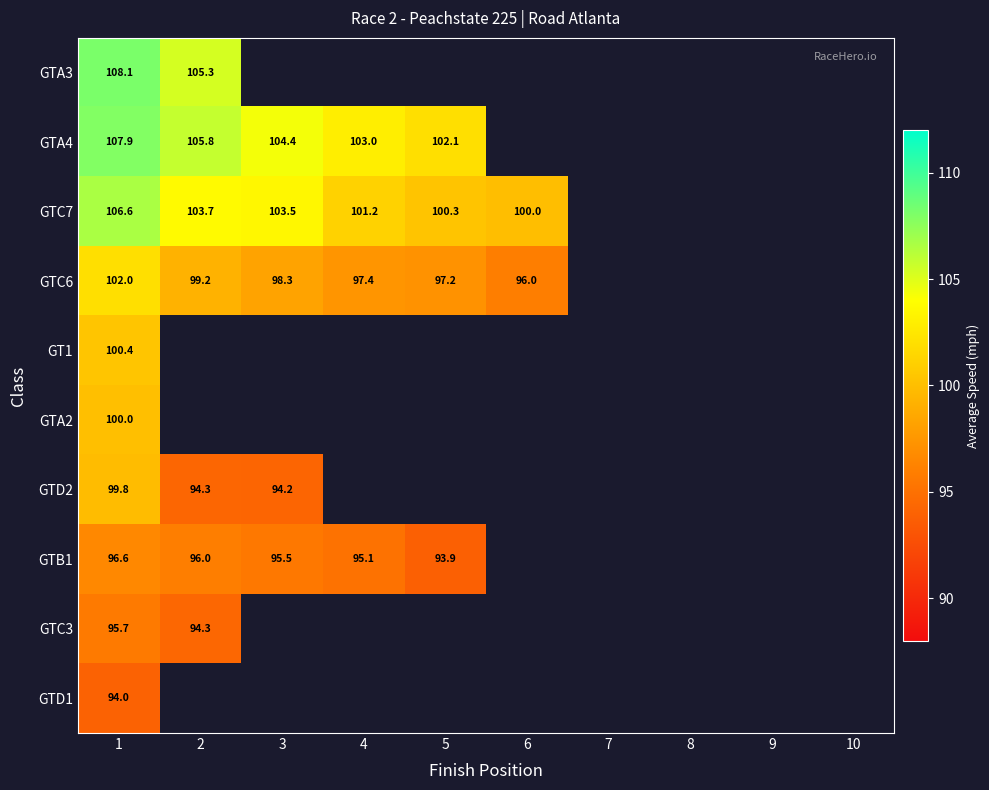

At which category is the sum across all series the highest?

1